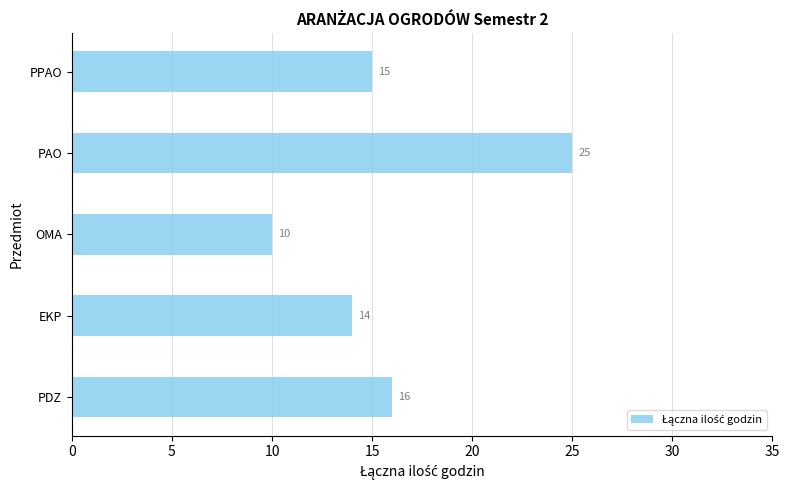

The chart shows a value of 24 at PDZ. True or false?

False